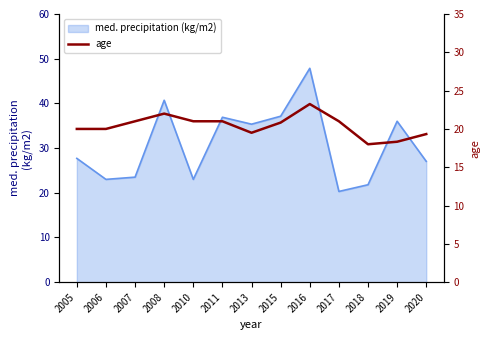

Reading left to right, extract all data points from this chart.

2005=20.0	2006=20.0	2007=21.0	2008=22.0	2010=21.0	2011=21.0	2013=19.5	2015=20.8	2016=23.2	2017=21.0	2018=18.0	2019=18.3	2020=19.3